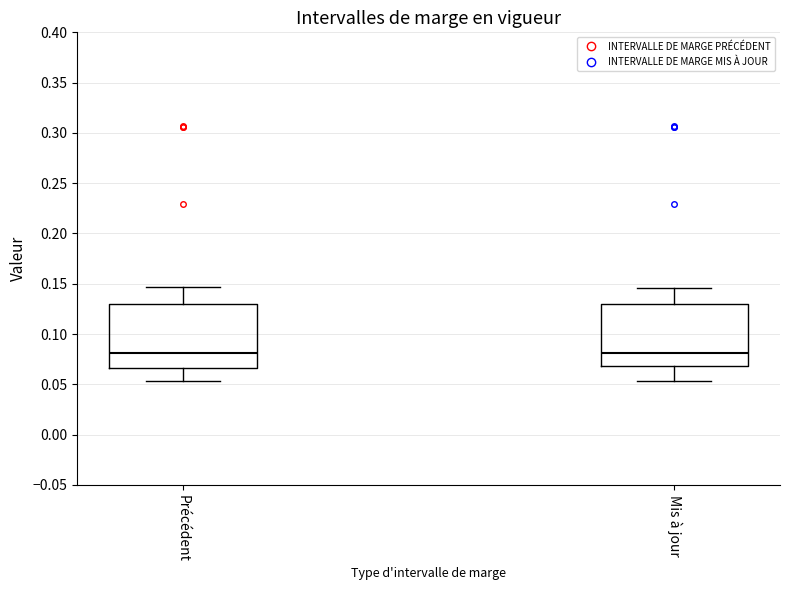

Reading left to right, transcribe this box plot: for each box, give where its median line is, the range the box spans, and where its two whiskers end, as read against the y-axis. The values are not printed on the chart, so give them approximately, as read against the axis.

Précédent: median 0.080, box 0.065 to 0.130, whiskers 0.055 to 0.145
Mis à jour: median 0.080, box 0.070 to 0.130, whiskers 0.055 to 0.145